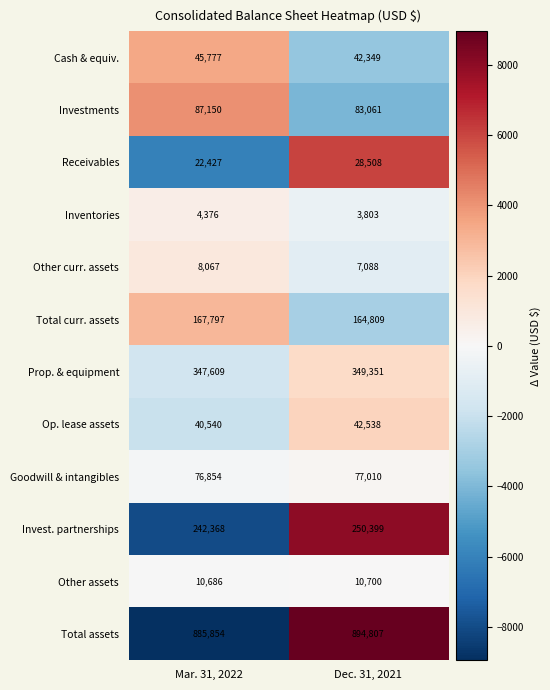

Read the Other curr. assets value at Mar. 31, 2022, to the nearest 50.

8050